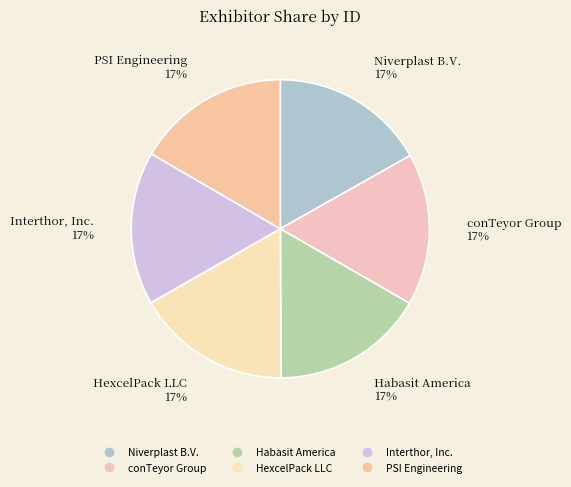

True or false: Habasit America accounts for 8% of the total.

False